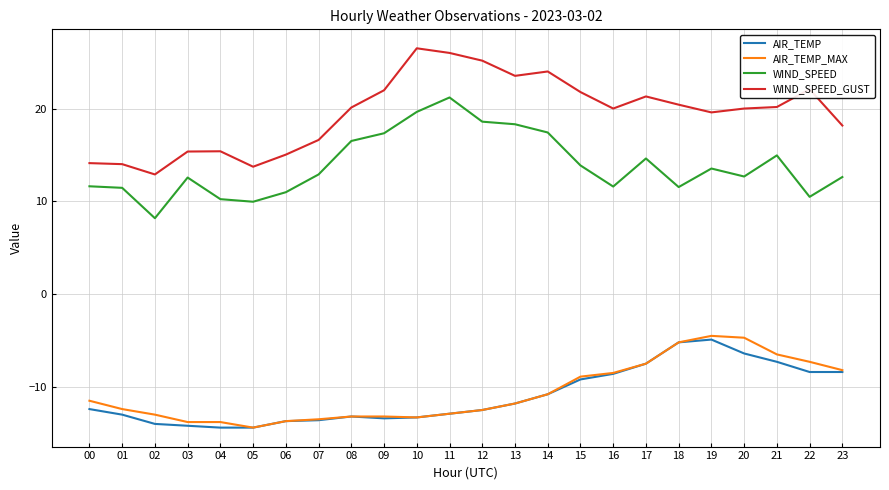

What is the total value across all series at 19?

23.8